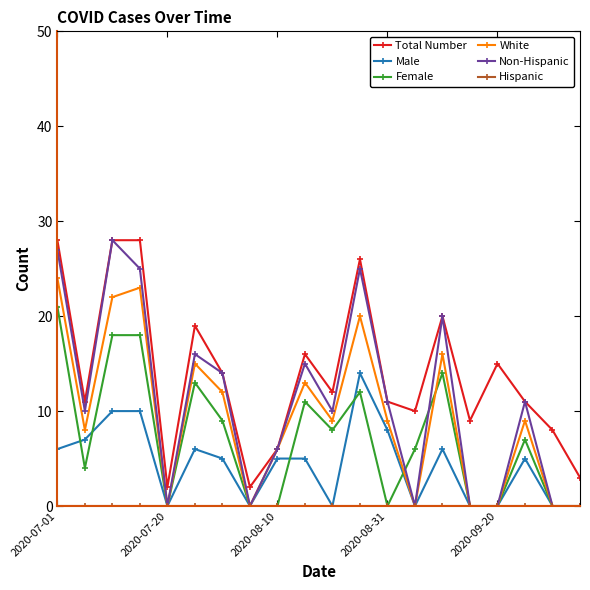

Which series has the largest total across all categories?

Total Number